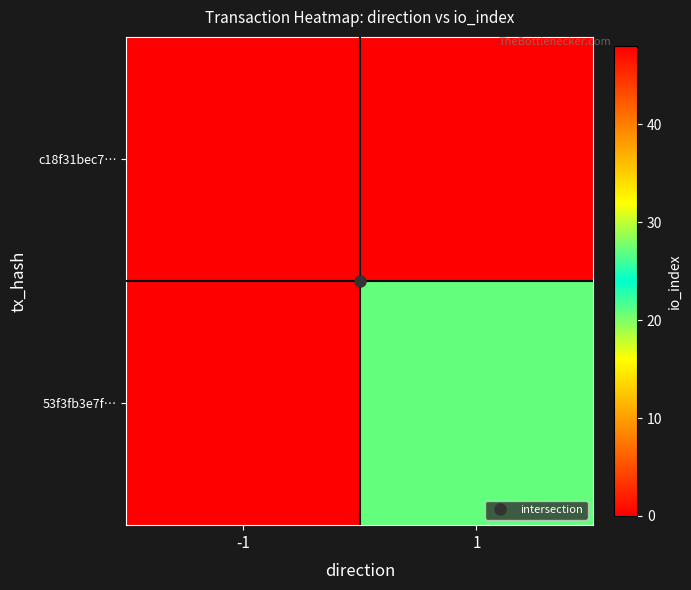

At how many categories does at least one series exceed 36?

1